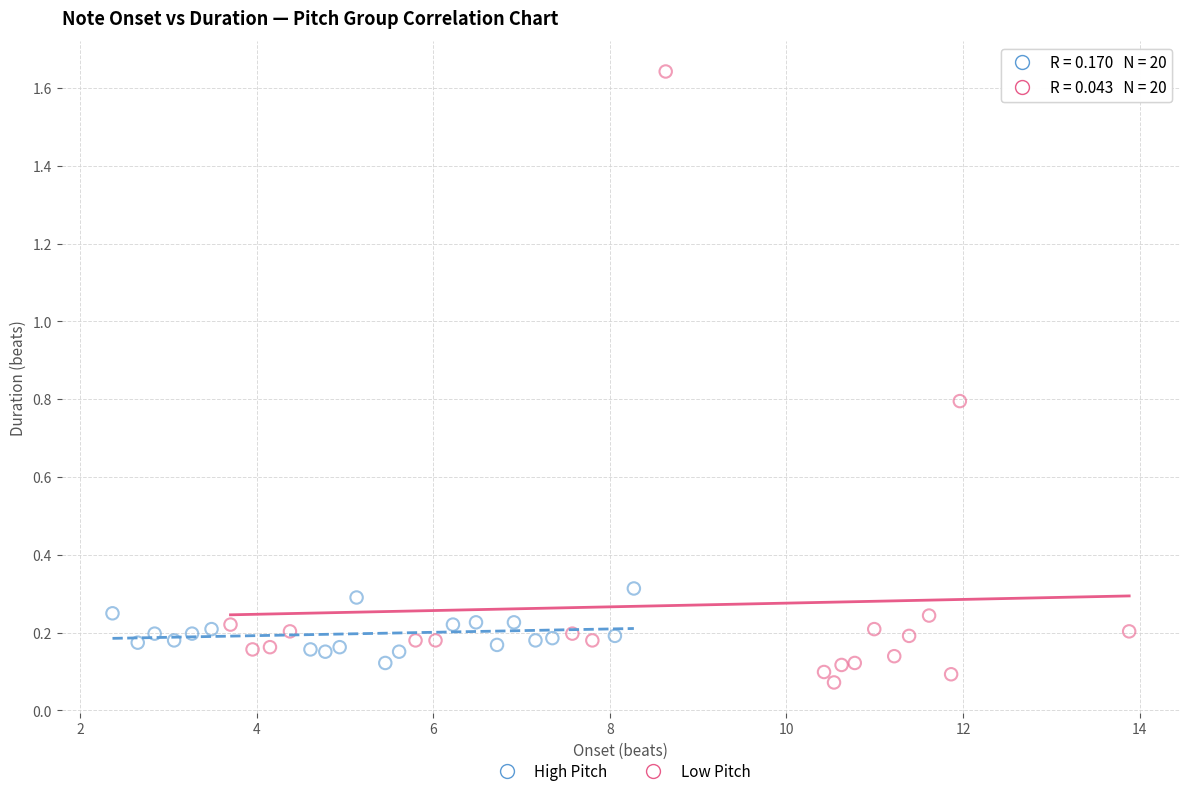

Which series reaches the maximum Y coordinate?

Low Pitch